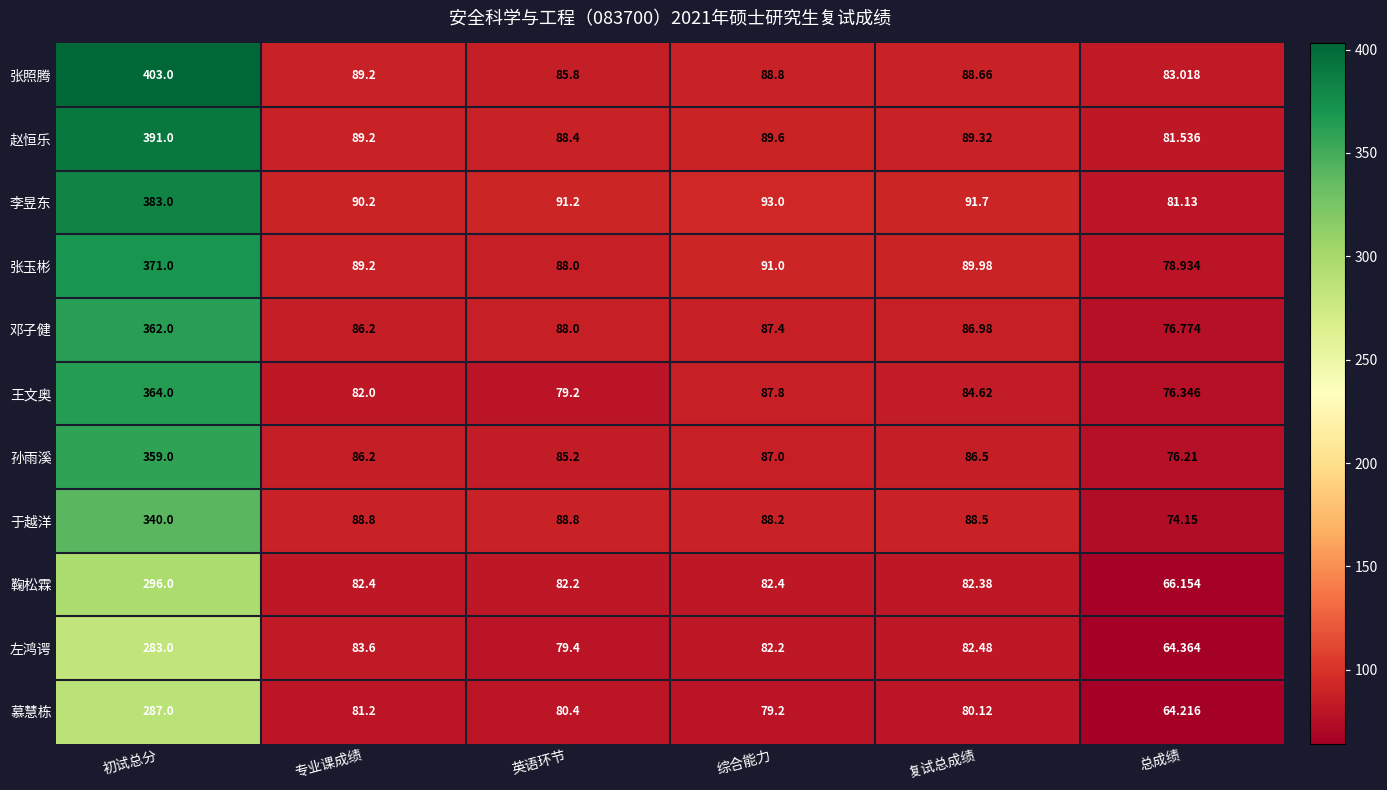

How many data points does each series have?

6